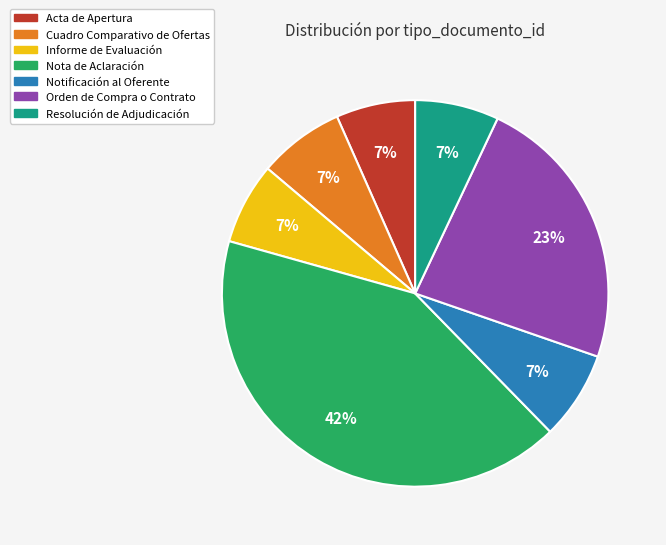

The Cuadro Comparativo de Ofertas slice represents 7% of the pie. True or false?

True